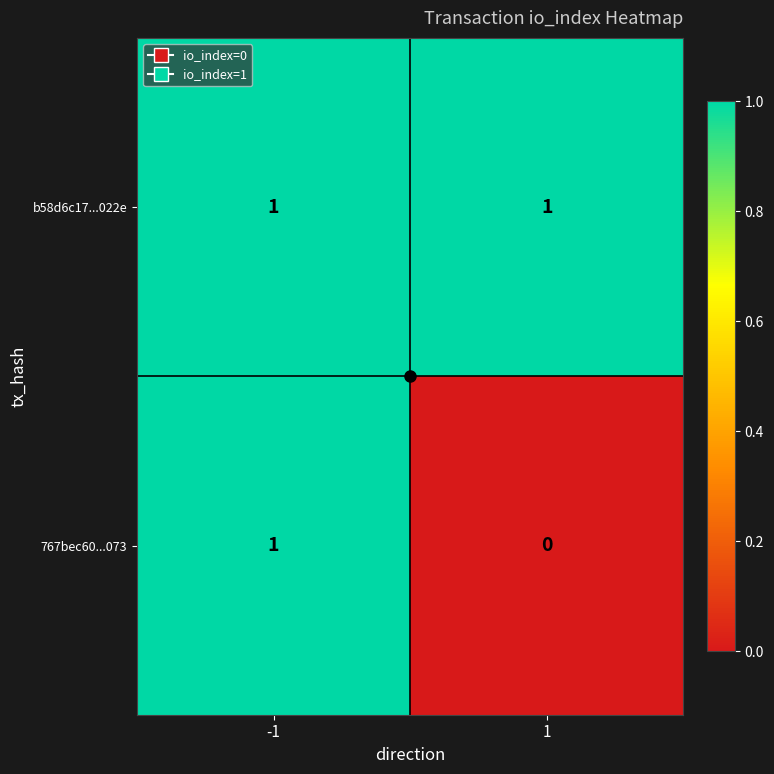

How many distinct data groups are displayed?

2